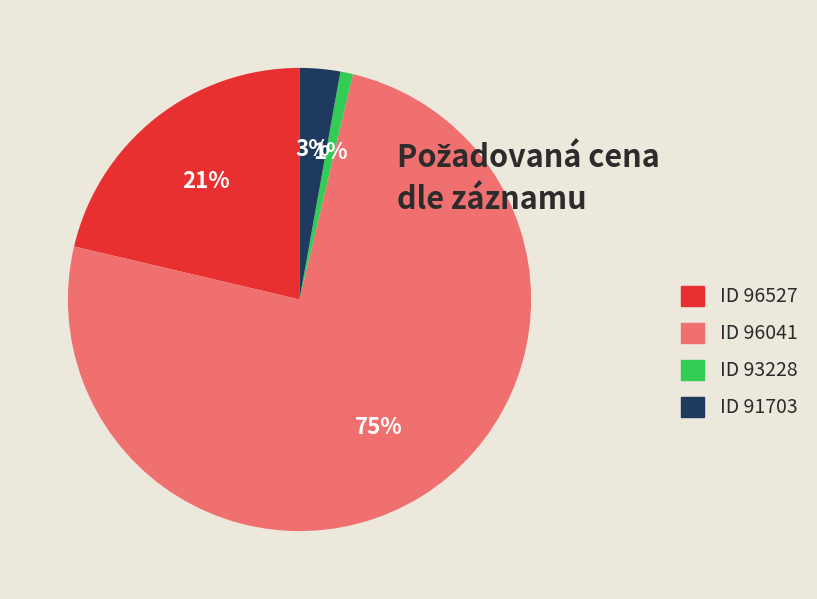

Count the number of slices in the pie.

4